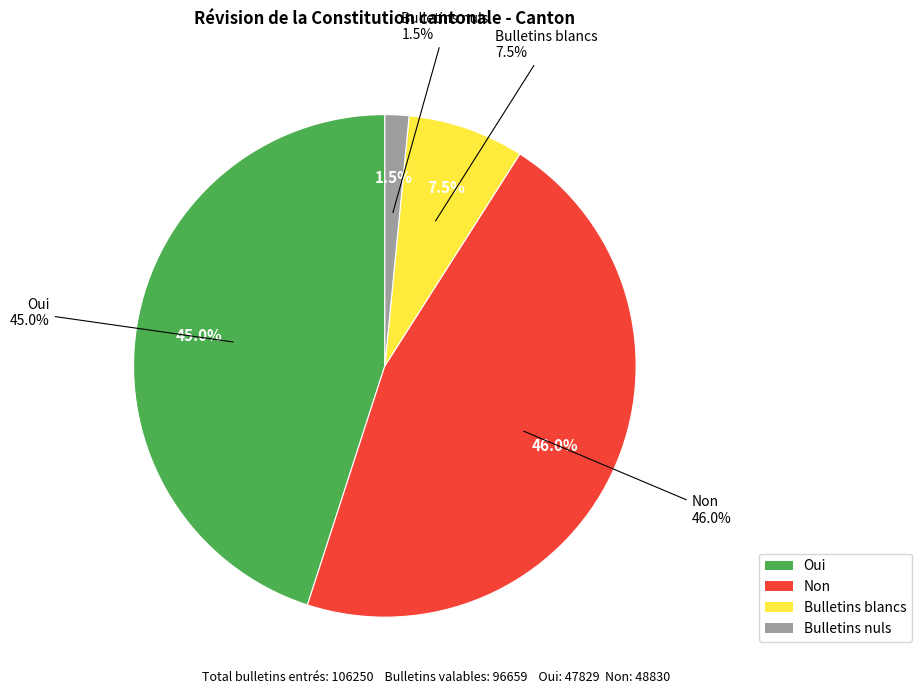

Count the number of slices in the pie.

4